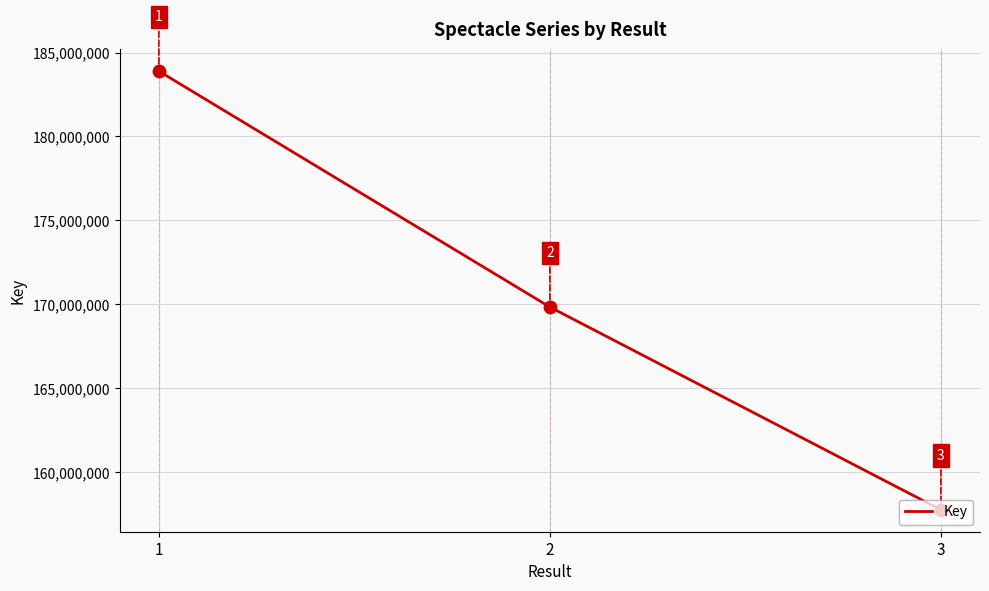

Approximately how many times larger is the value at 2 compared to 1?

0.9